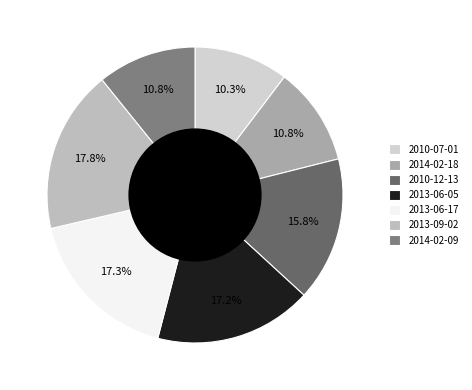

What is the ratio of the value at 2010-12-13 to the value at 2013-06-05?

0.9